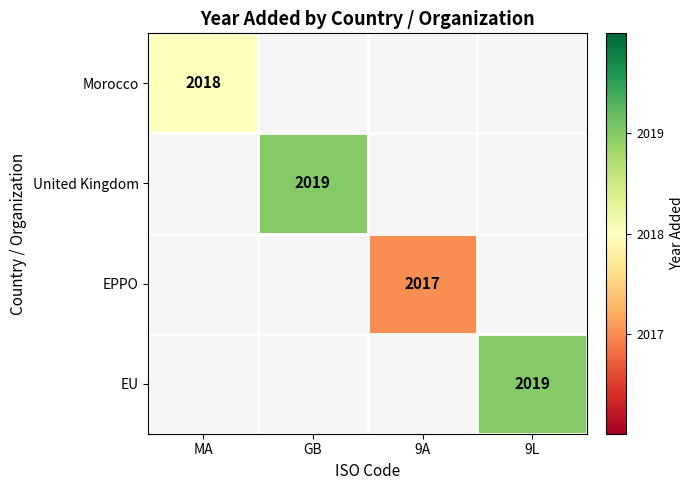

True or false: United Kingdom has a value of 2019 at GB.

True